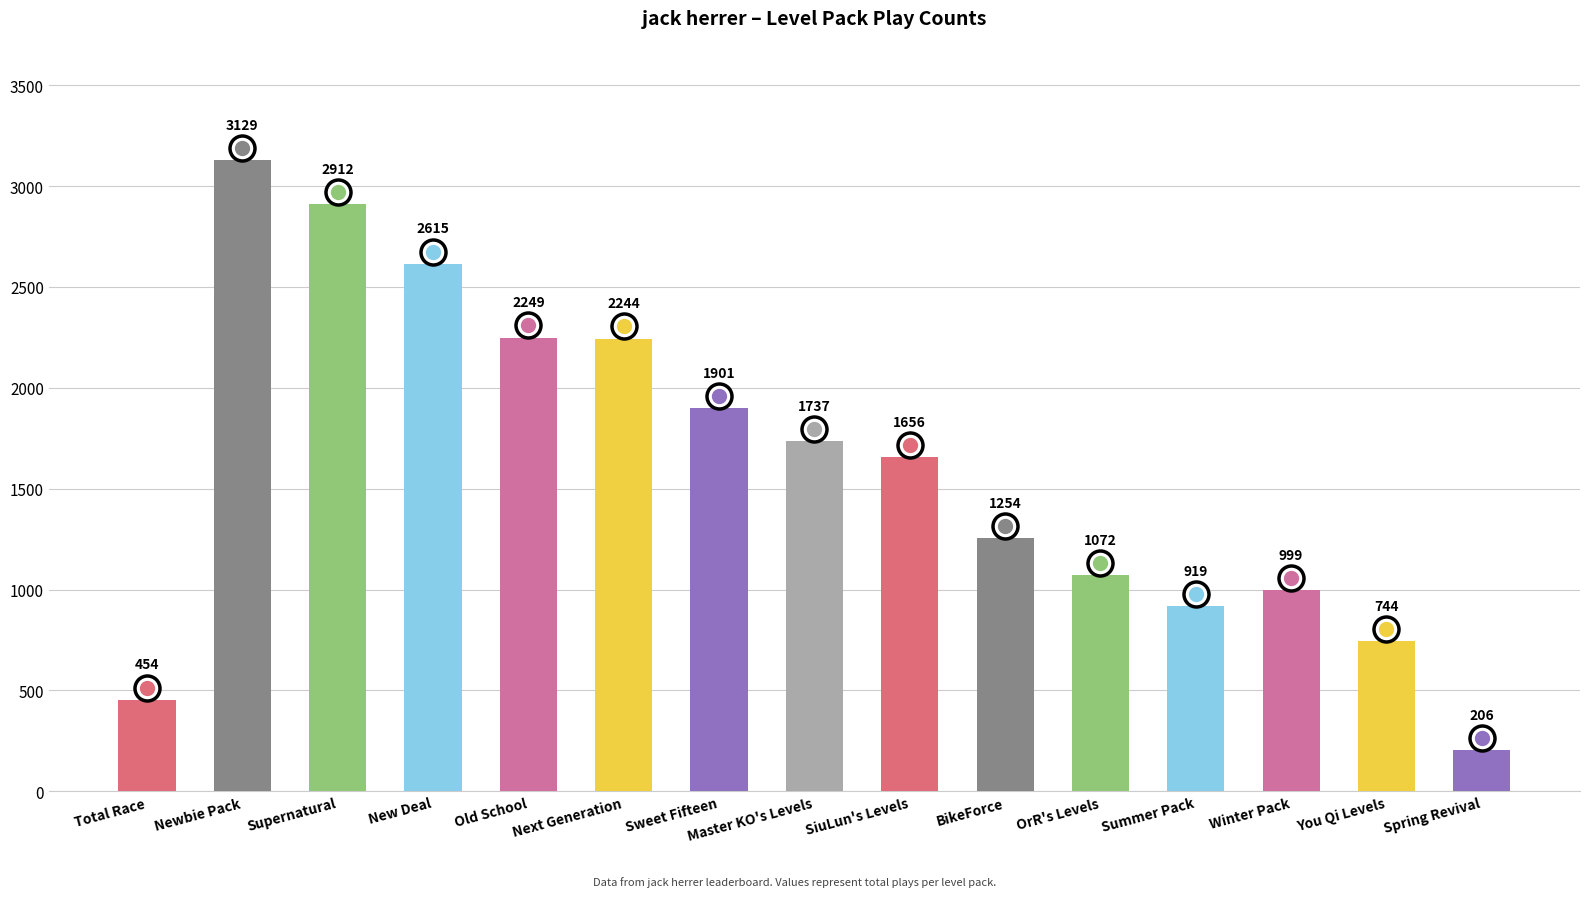

Which category has the highest value across all series?

Newbie Pack